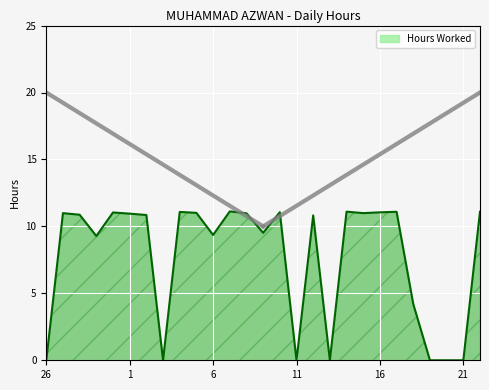

What is the sum of the values at 14 and 27?

22.1